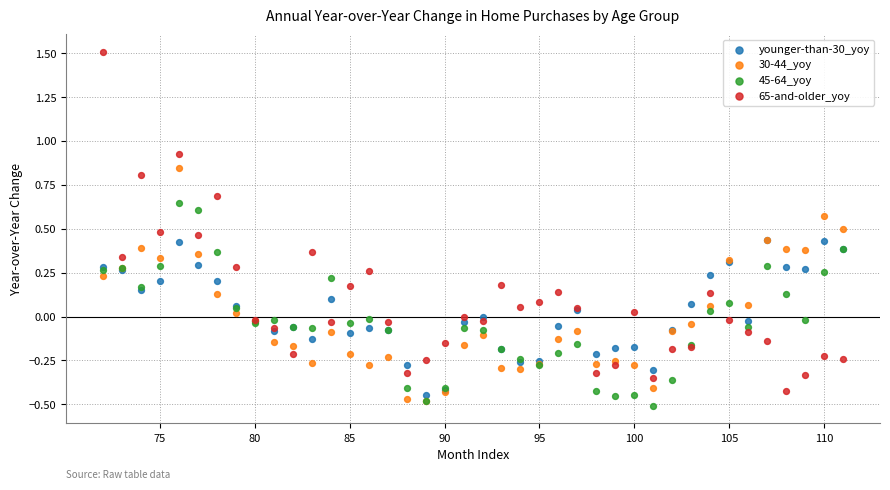

What are all the series names shown in the legend?

younger-than-30_yoy, 30-44_yoy, 45-64_yoy, 65-and-older_yoy